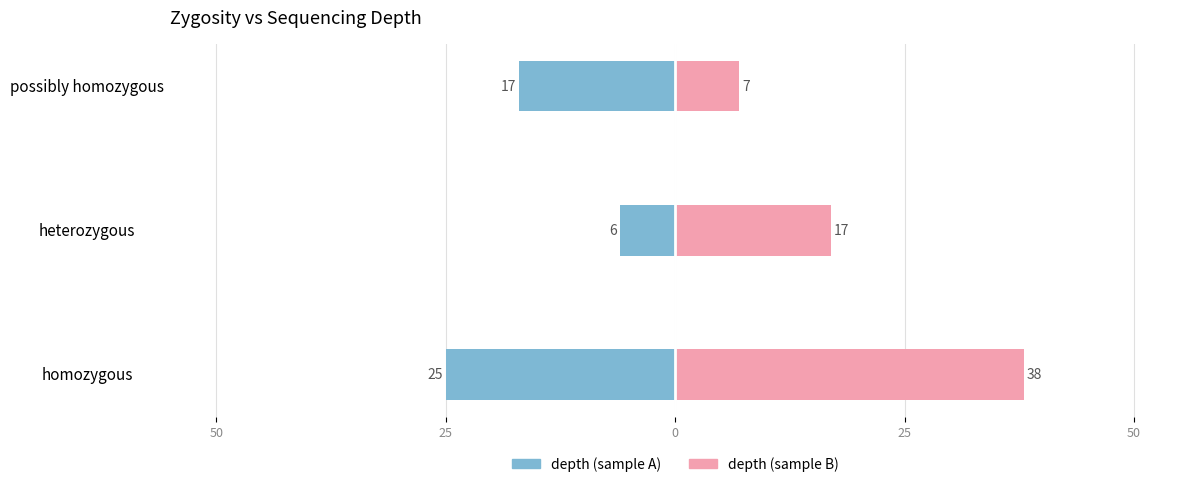

What is the difference between the depth (sample B) values at homozygous and possibly homozygous?

31